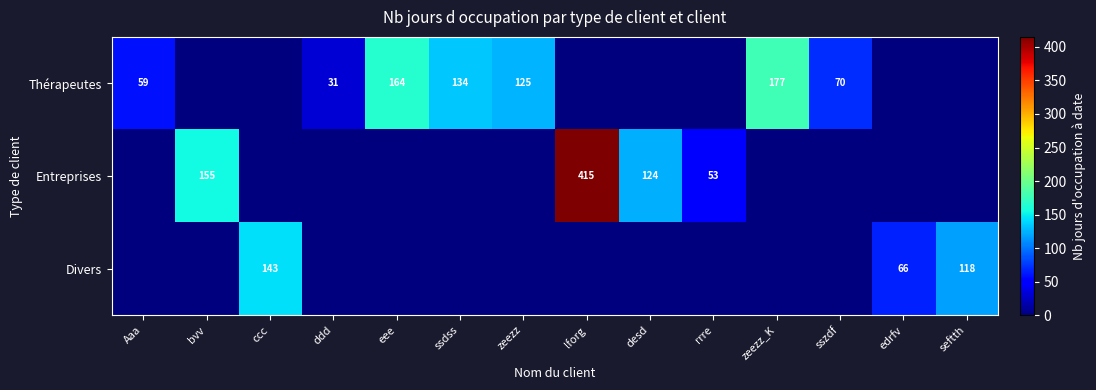

True or false: Entreprises has a value of 157 at lforg.

False